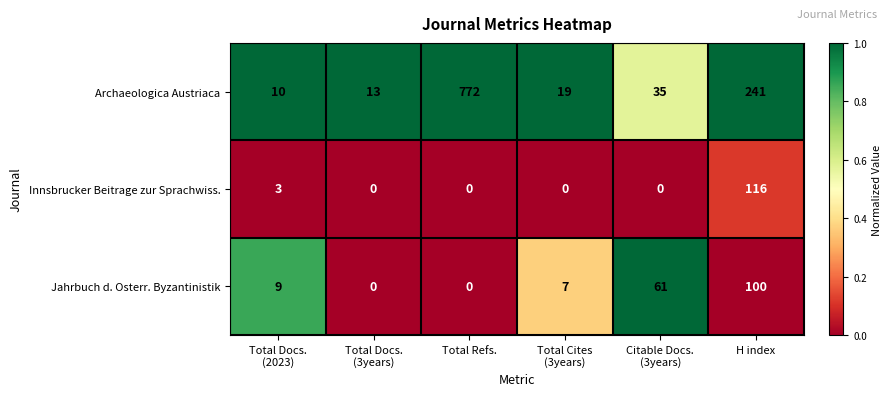

Which series has the widest spread of values?

Archaeologica Austriaca